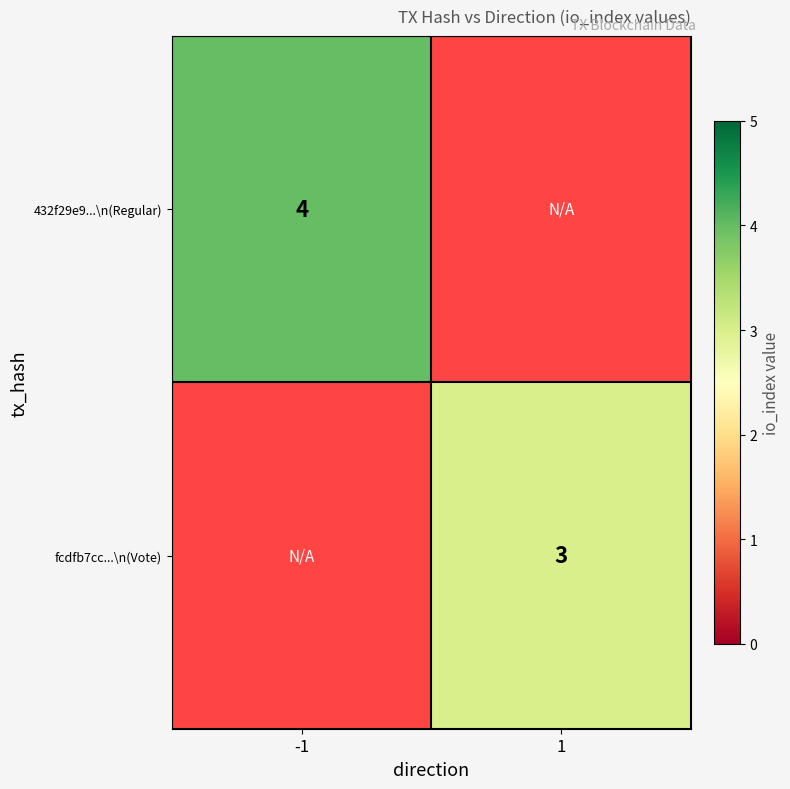

The fcdfb7cc...\n(Vote) series shows 3 at 1. True or false?

True